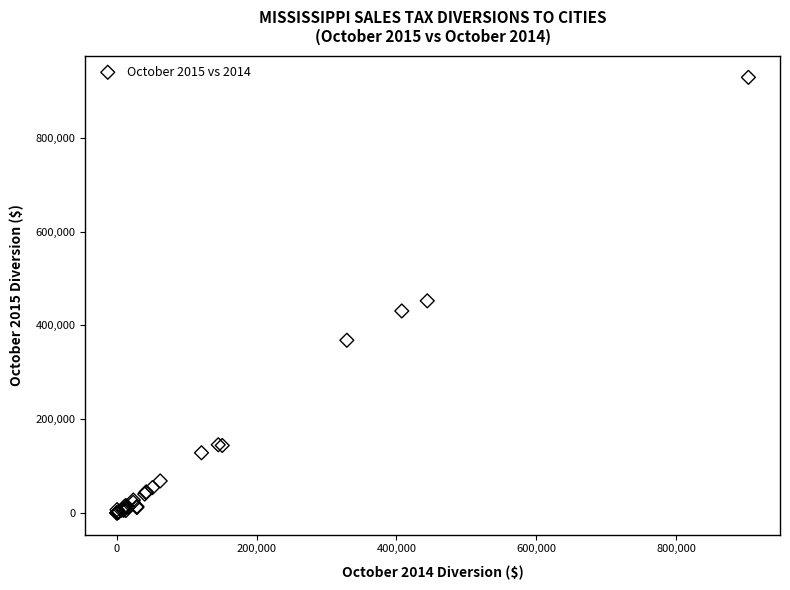

What Y value in the scatter plot is closest to 464396?

452248.8